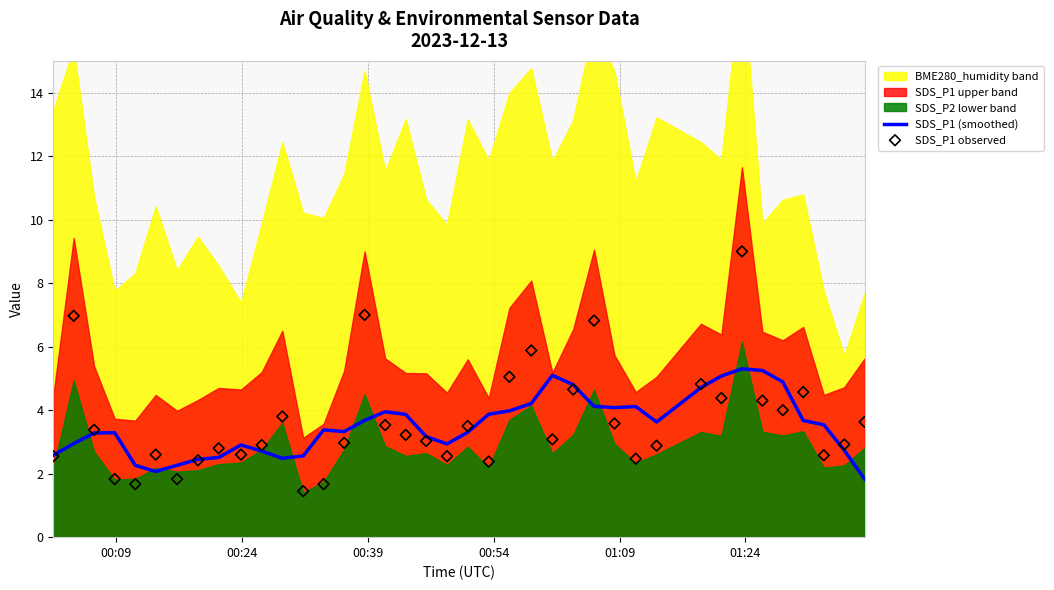

Which series reaches the minimum Y coordinate?

SDS_P1 observed